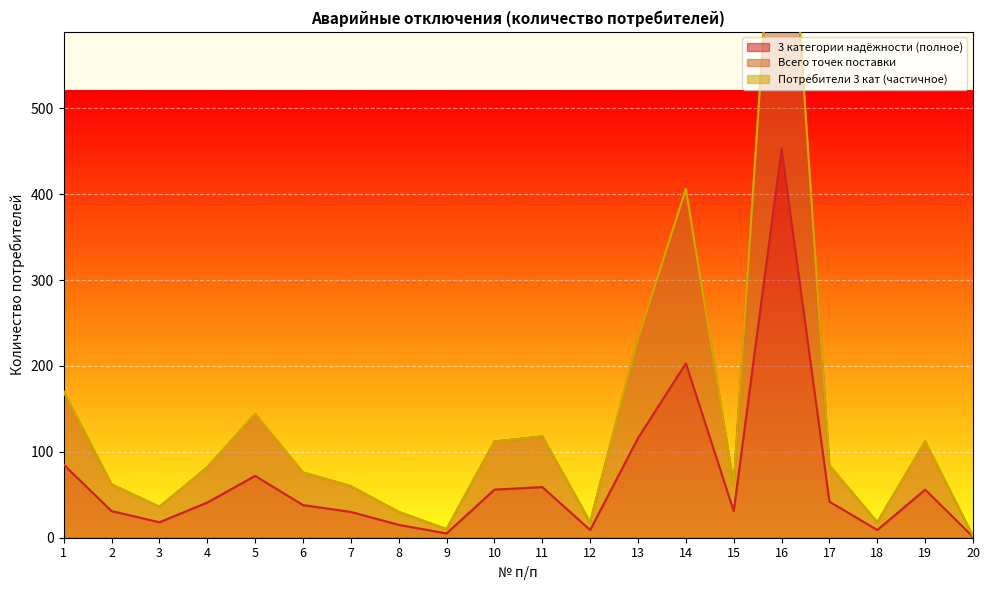

Which category has the highest value in the 3 категории надёжности (полное) series?

16